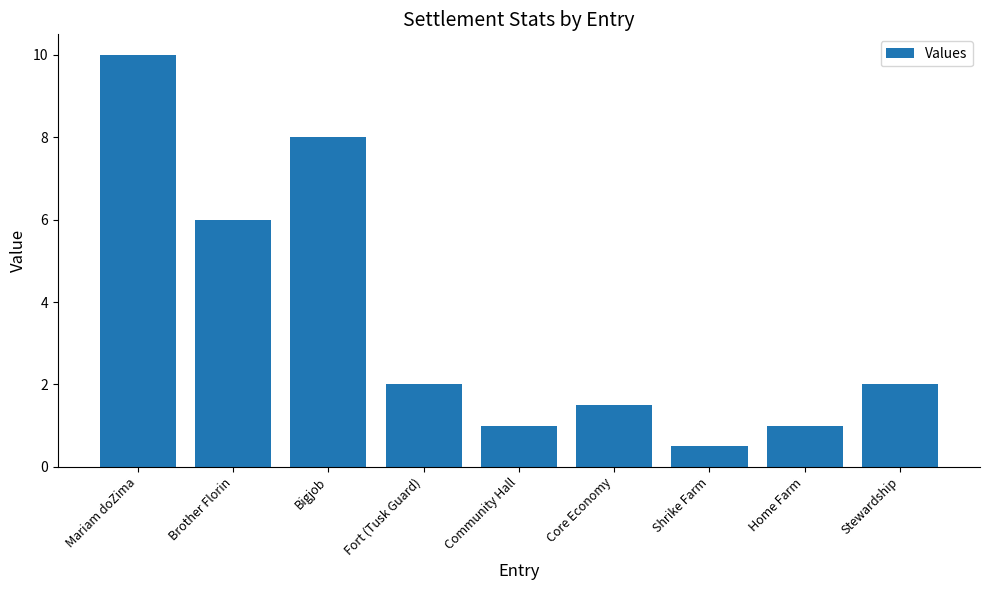

What is the difference between the maximum and minimum values?

9.5